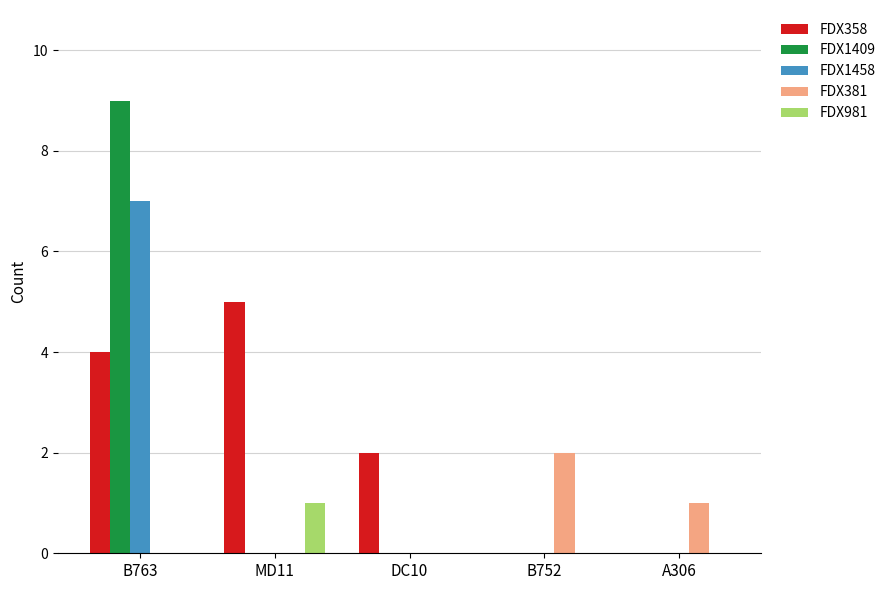

What are all the series names shown in the legend?

FDX358, FDX1409, FDX1458, FDX381, FDX981